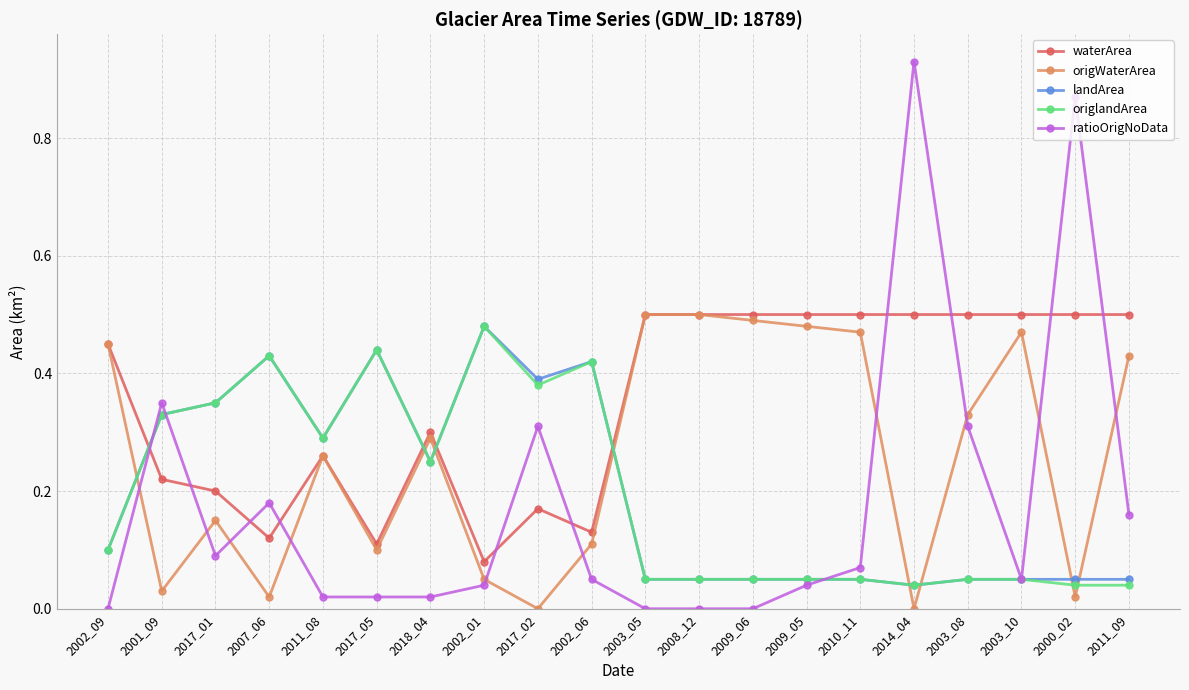

What is the label of the 7th point from the right?

2009_05